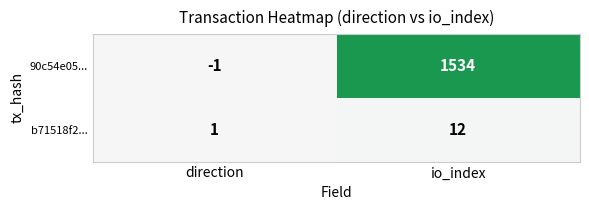

Reading right to left, extract all data points from this chart.

90c54e05...: io_index=1534	direction=-1
b71518f2...: io_index=12	direction=1